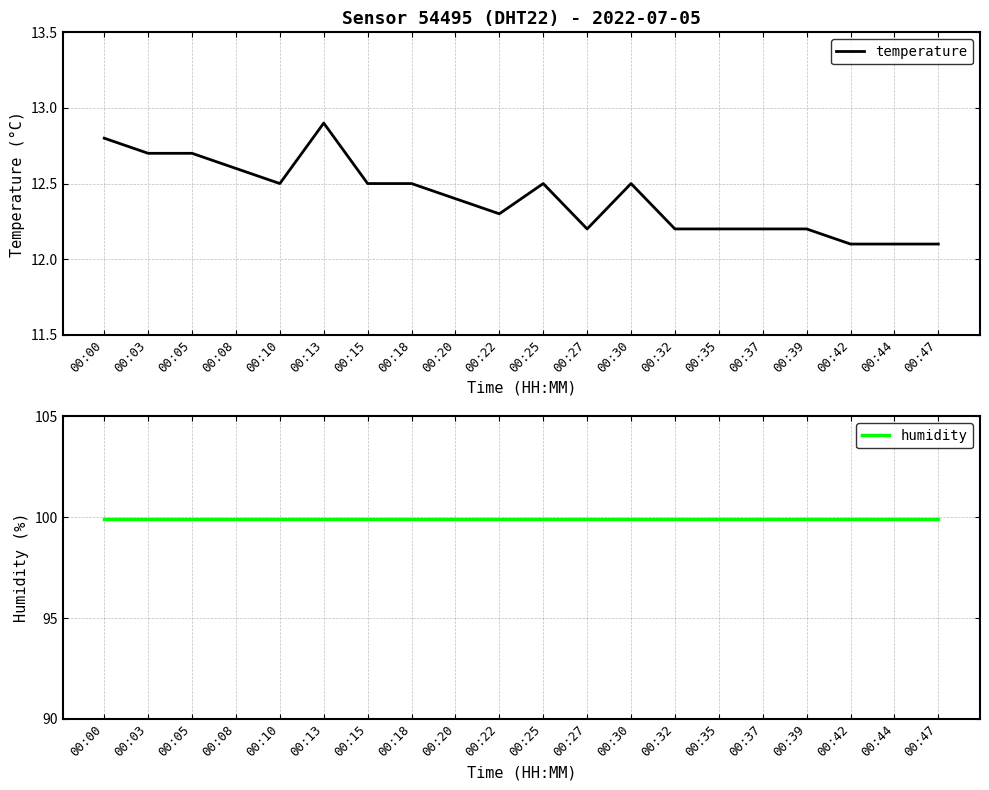

What are all the series names shown in the legend?

temperature, humidity